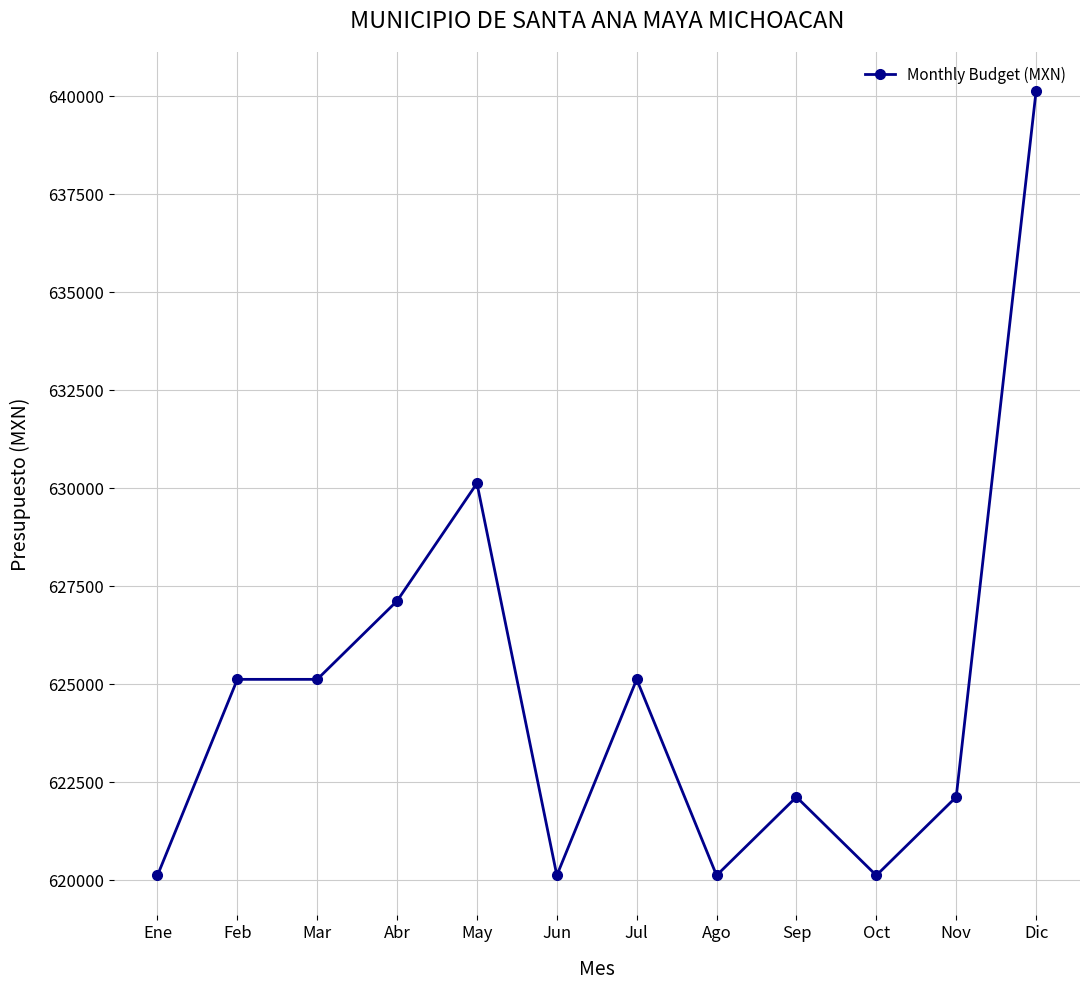

What position from the left is Sep?

9